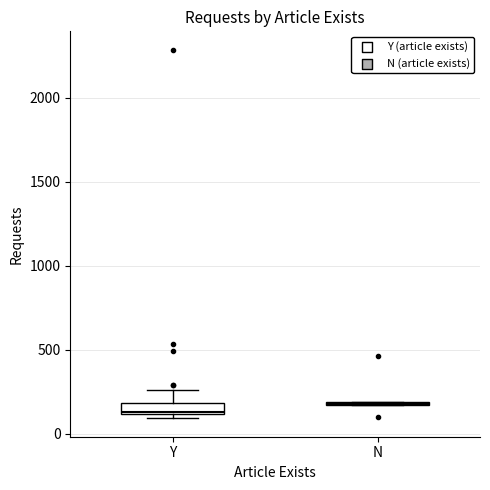

Where does the median line of the box for Y sit on the y-axis? The values are not printed on the chart, so give them approximately, as read against the axis.

150